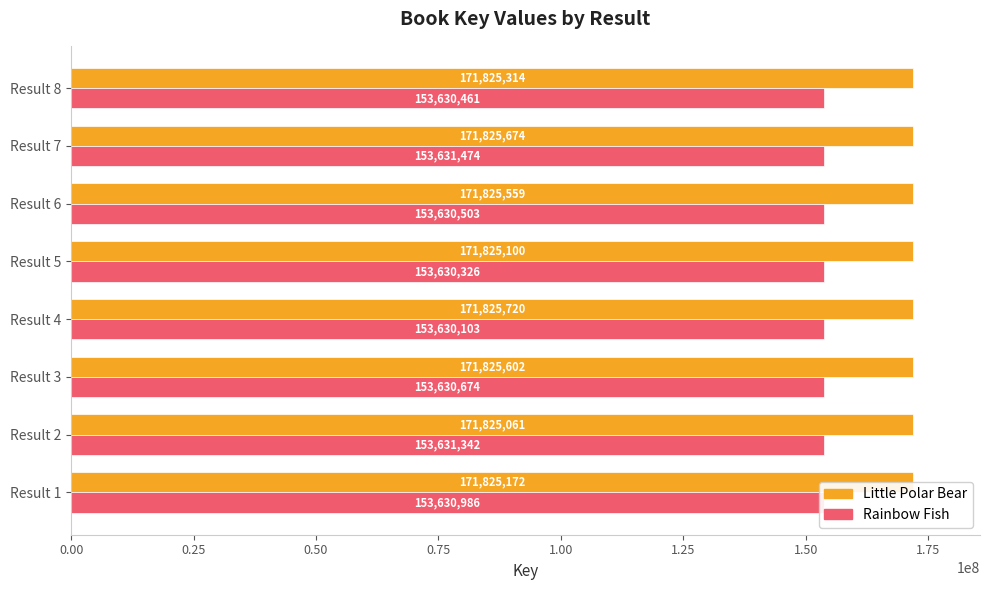

Where is Rainbow Fish nearest to the value 153630788?

Result 3